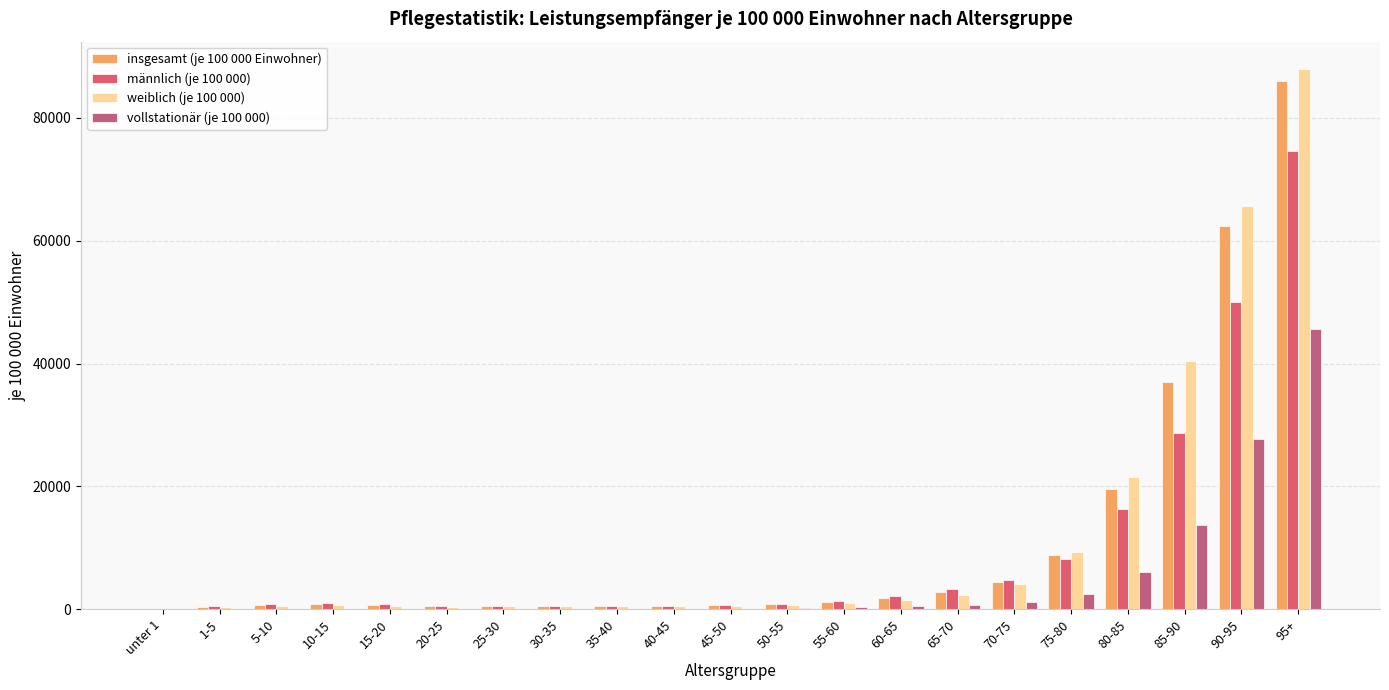

What is the sum of the weiblich (je 100 000) values at 35-40 and 30-35?

932.6